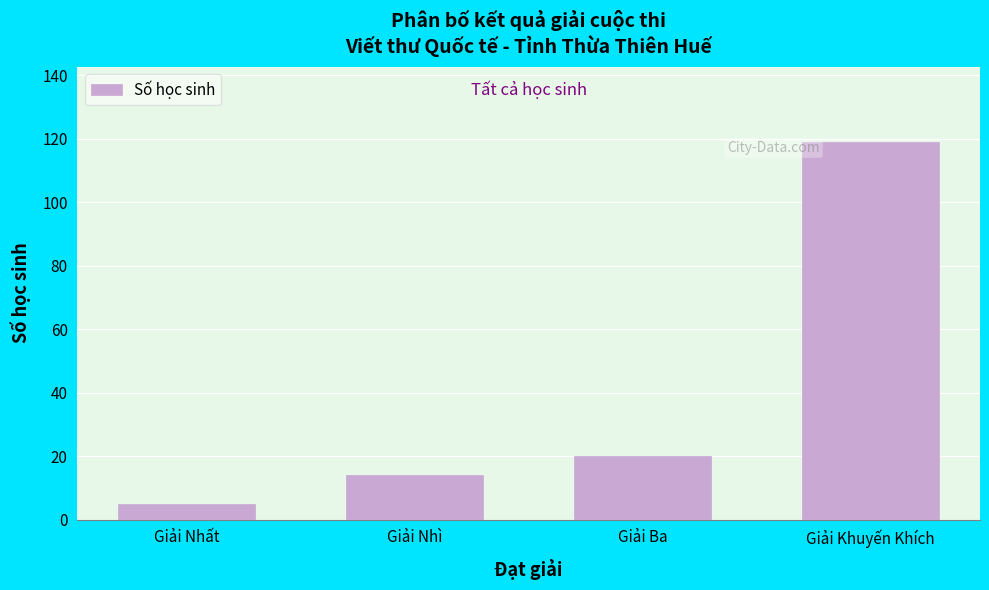

Reading left to right, list all the values displayed in this chart.

5	14	20	119